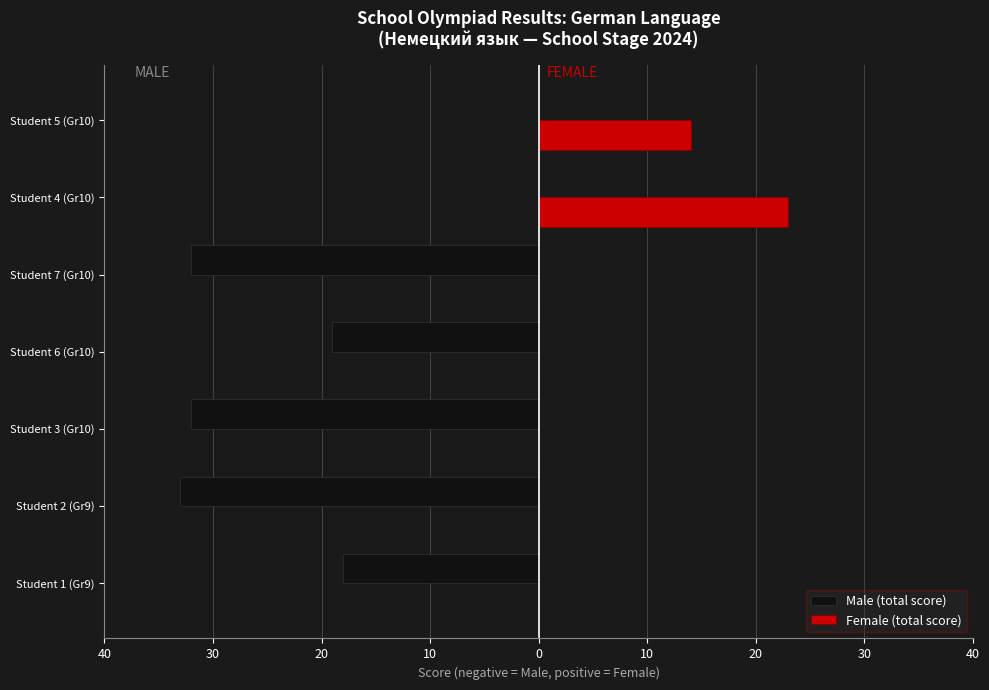

What are all the series names shown in the legend?

Male (total score), Female (total score)